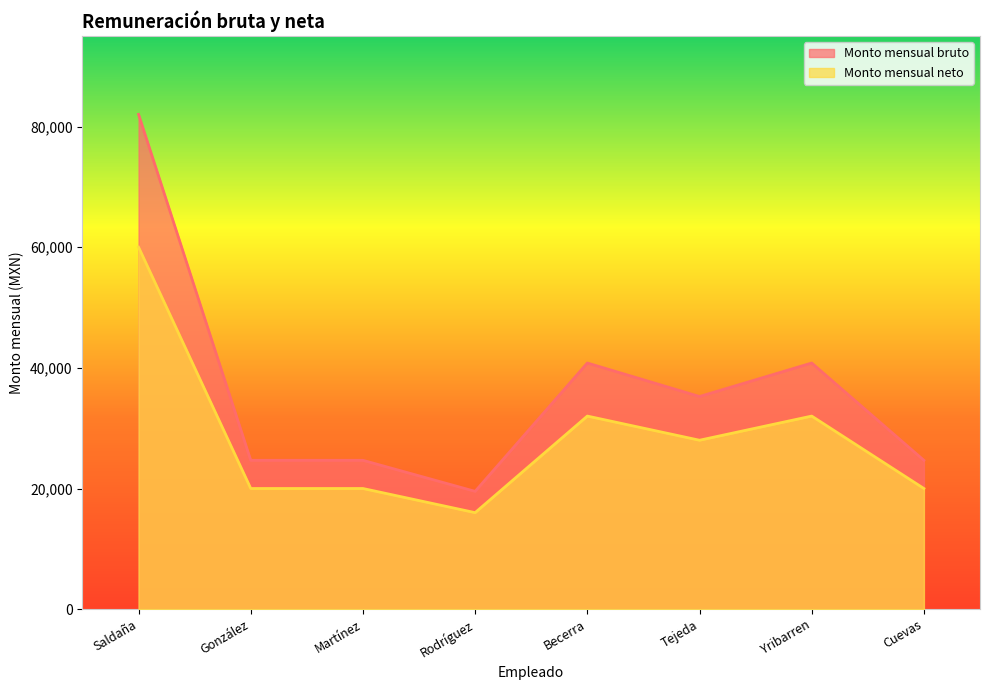

What is the approximate value of Monto mensual neto at González, to the nearest 10?

20000